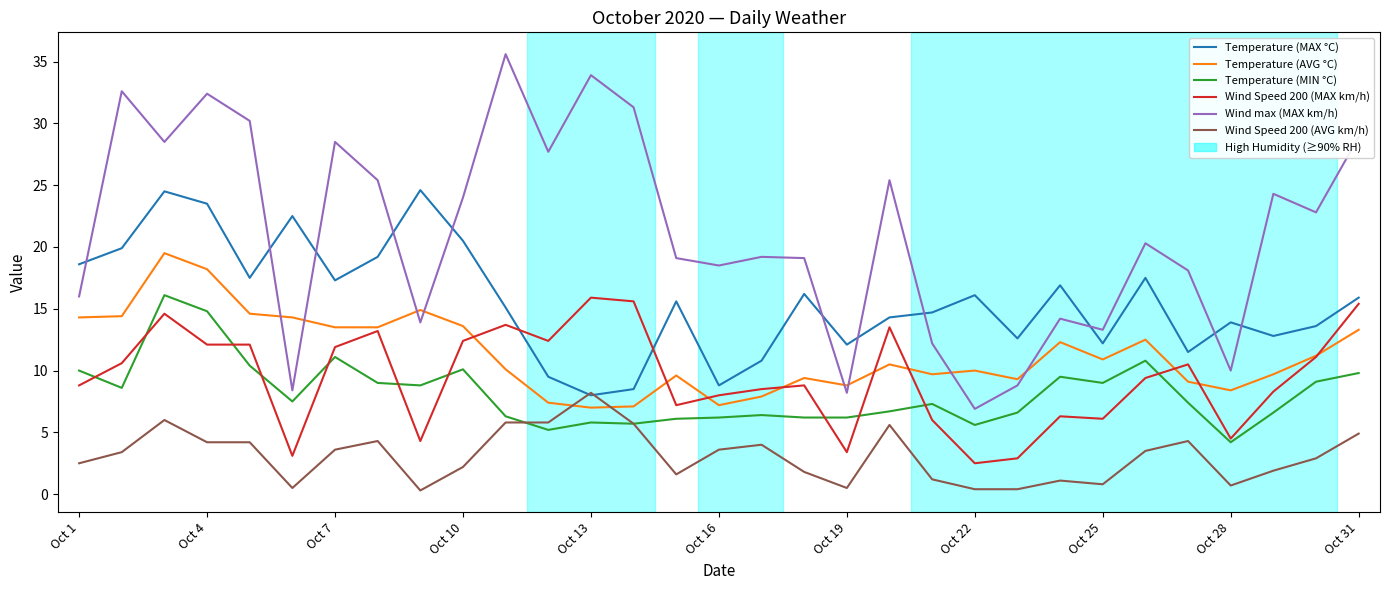

What is the lowest value of the Wind Speed 200 (AVG km/h) series?

0.3